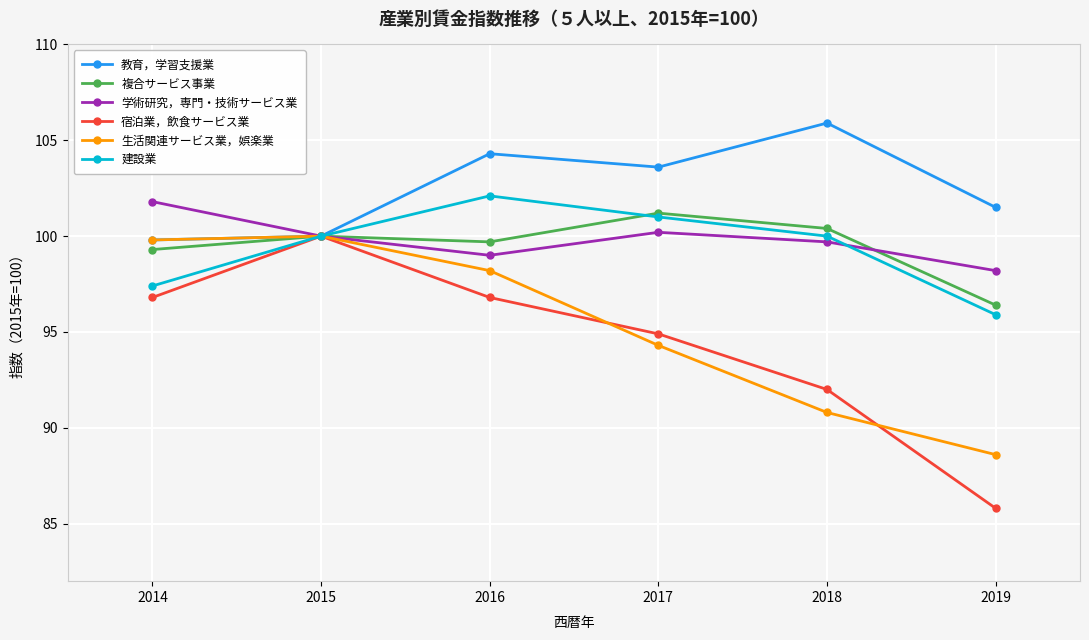

What is the difference between the 複合サービス事業 values at 2018 and 2015?

0.4